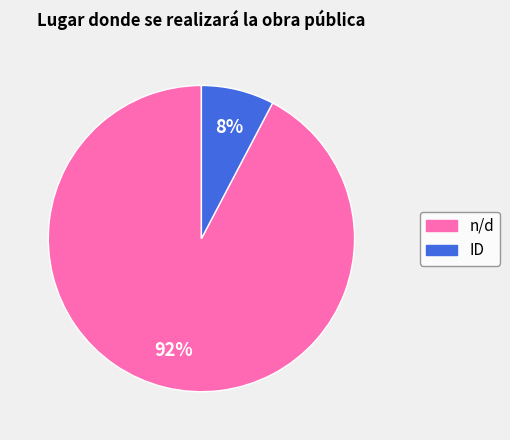

Does ID account for over 50% of the chart?

No